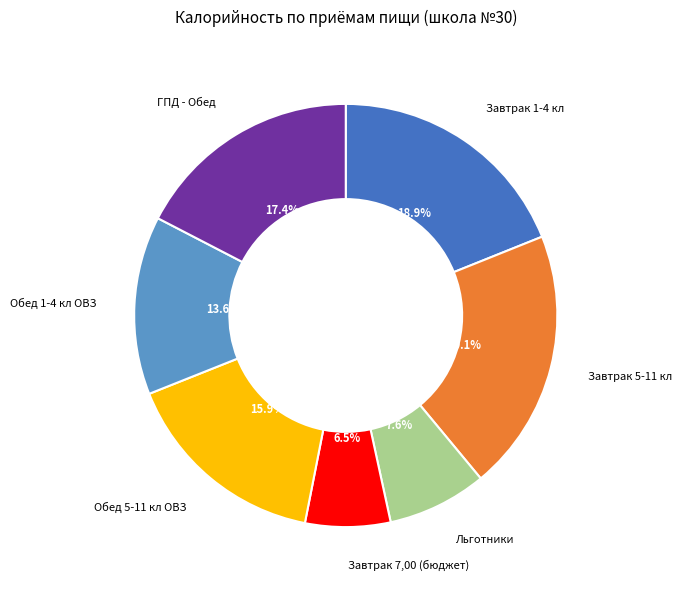

Does any single category account for the majority?

No